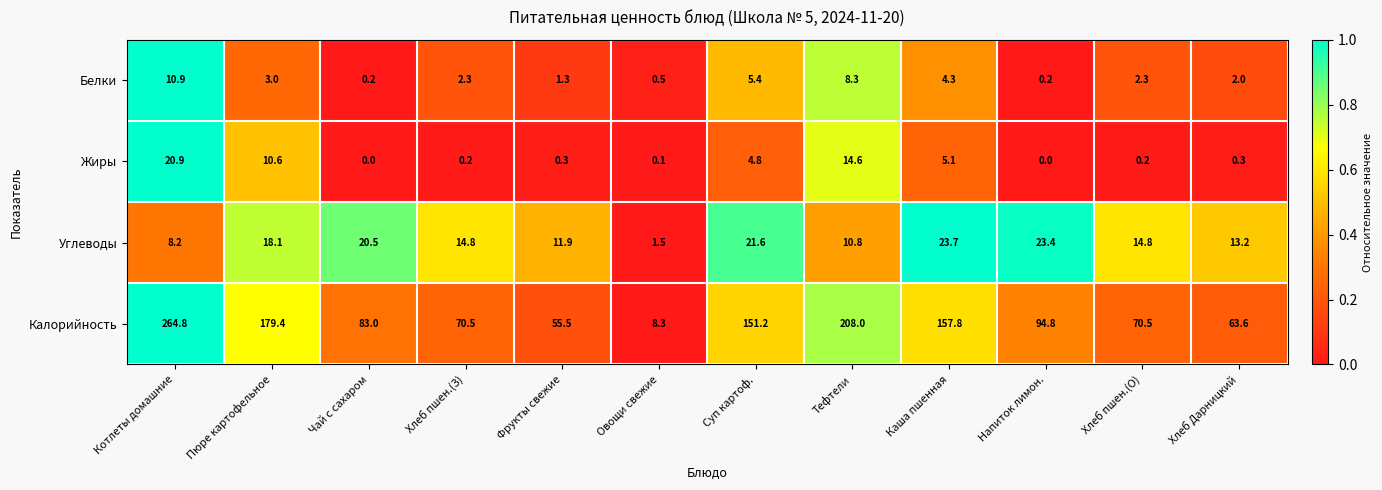

What is the difference between the highest and lowest values at Чай с сахаром?

83.0